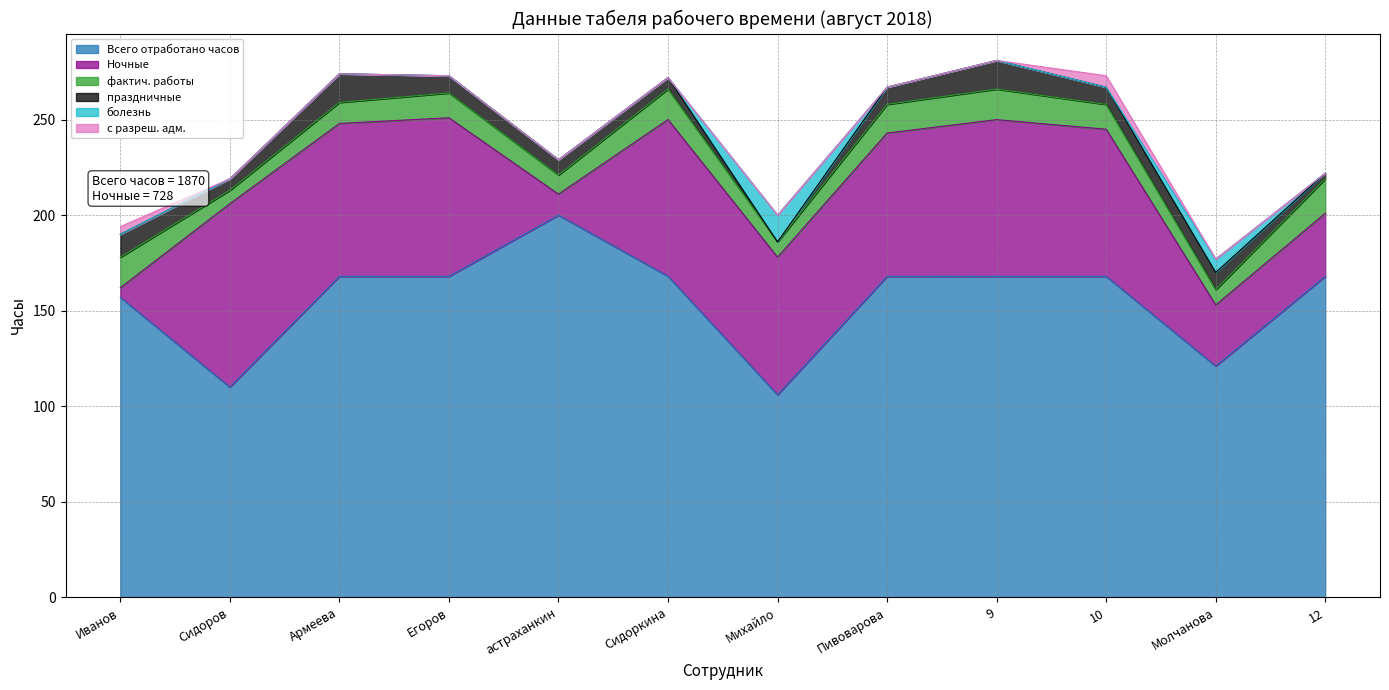

At which label is с разреш. адм. closest to 3?

Иванов